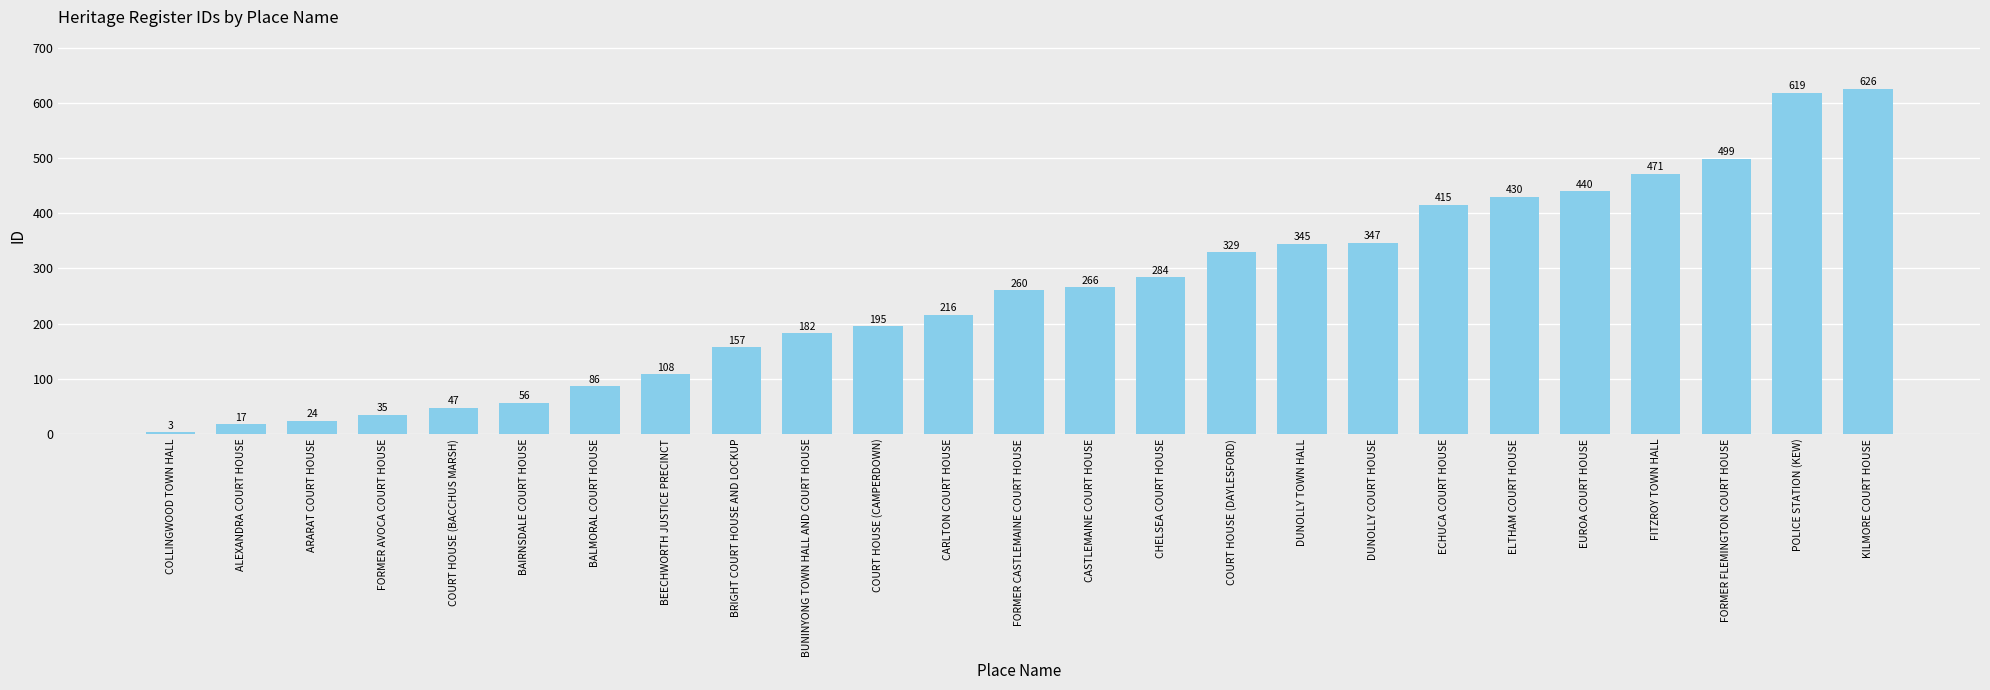

Rank the categories by value from lowest to highest.

COLLINGWOOD TOWN HALL, ALEXANDRA COURT HOUSE, ARARAT COURT HOUSE, FORMER AVOCA COURT HOUSE, COURT HOUSE (BACCHUS MARSH), BAIRNSDALE COURT HOUSE, BALMORAL COURT HOUSE, BEECHWORTH JUSTICE PRECINCT, BRIGHT COURT HOUSE AND LOCKUP, BUNINYONG TOWN HALL AND COURT HOUSE, COURT HOUSE (CAMPERDOWN), CARLTON COURT HOUSE, FORMER CASTLEMAINE COURT HOUSE, CASTLEMAINE COURT HOUSE, CHELSEA COURT HOUSE, COURT HOUSE (DAYLESFORD), DUNOLLY TOWN HALL, DUNOLLY COURT HOUSE, ECHUCA COURT HOUSE, ELTHAM COURT HOUSE, EUROA COURT HOUSE, FITZROY TOWN HALL, FORMER FLEMINGTON COURT HOUSE, POLICE STATION (KEW), KILMORE COURT HOUSE